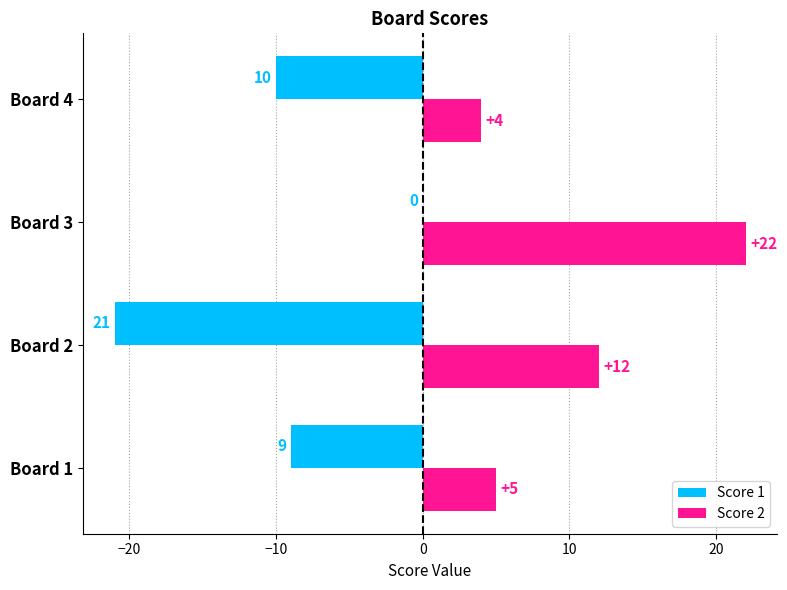

Which category has the highest value across all series?

Board 3